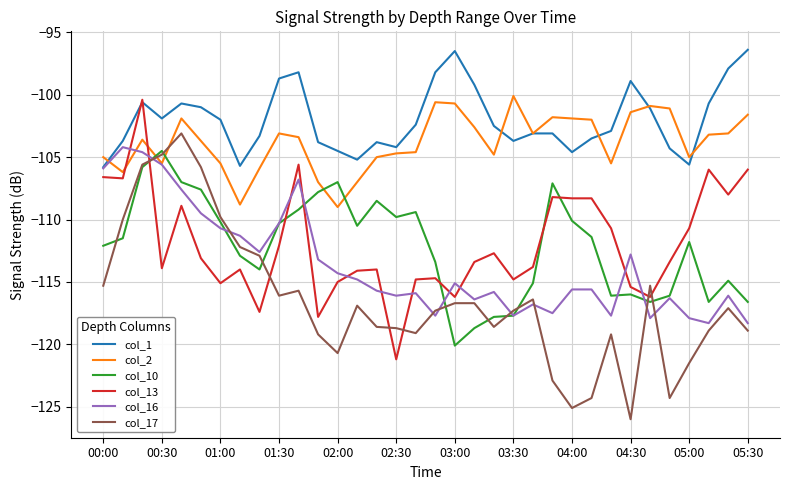

What is the maximum value shown in the chart?

-96.4